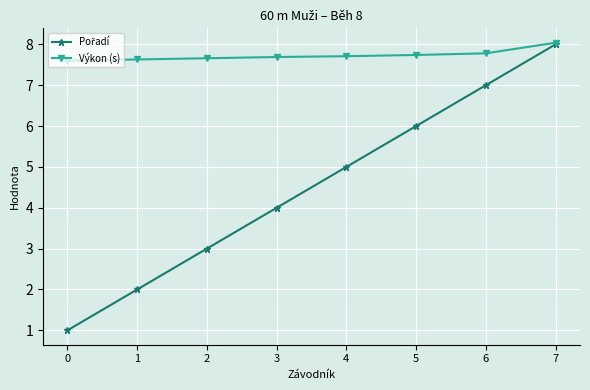

How many distinct data groups are displayed?

2